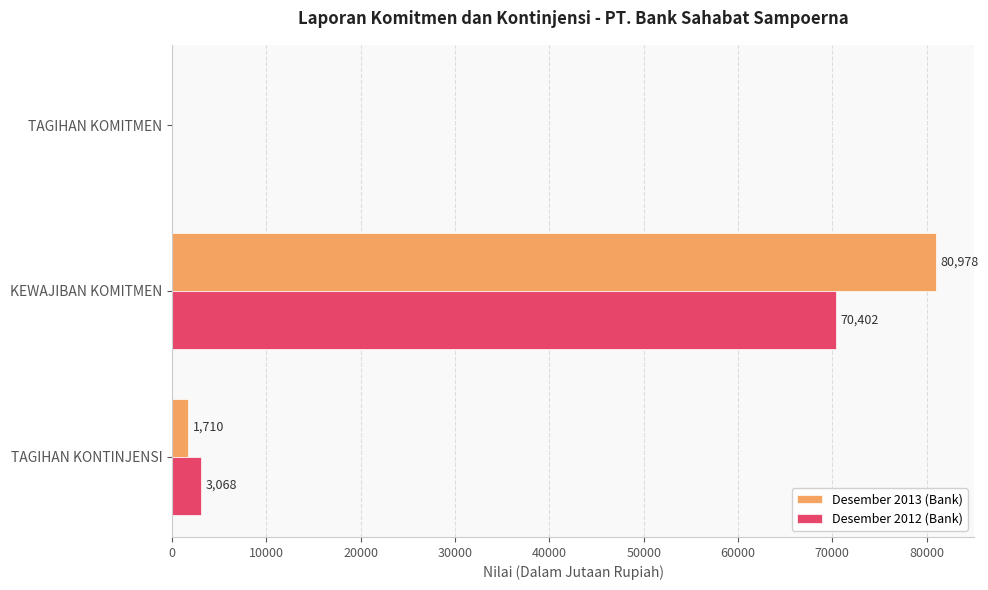

True or false: Desember 2013 (Bank) has a value of 1710 at TAGIHAN KONTINJENSI.

True